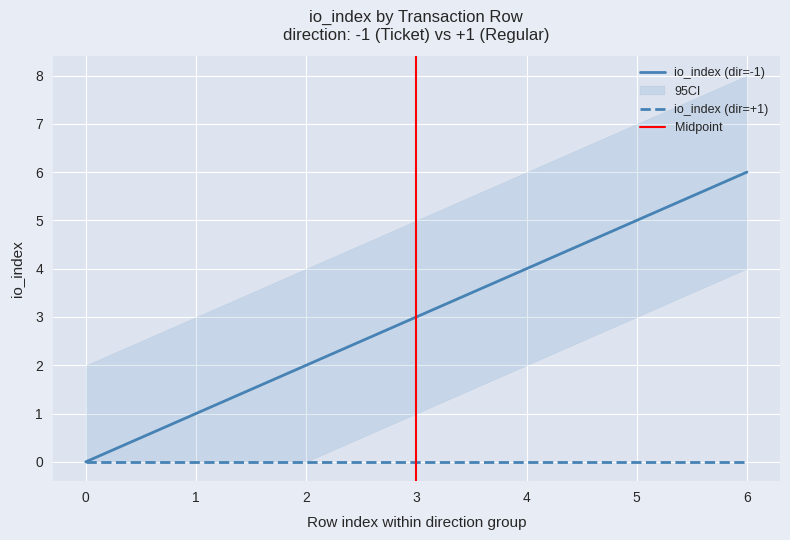

How many io_index values are between 0 and 3?

11